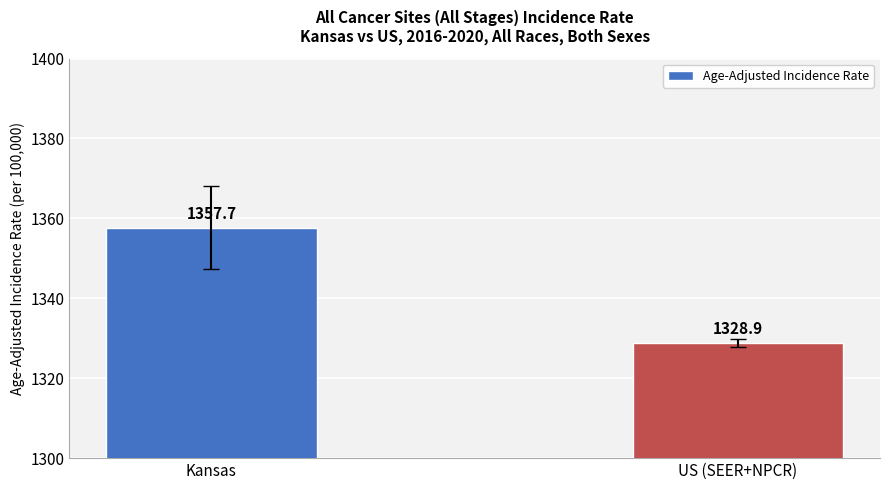

Rank the categories by value from highest to lowest.

Kansas, US (SEER+NPCR)